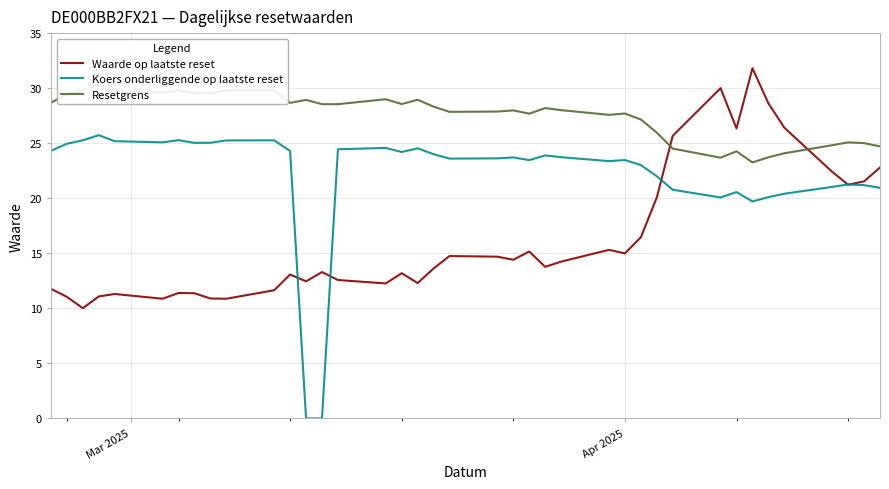

At how many categories does at least one series exceed 10?

39